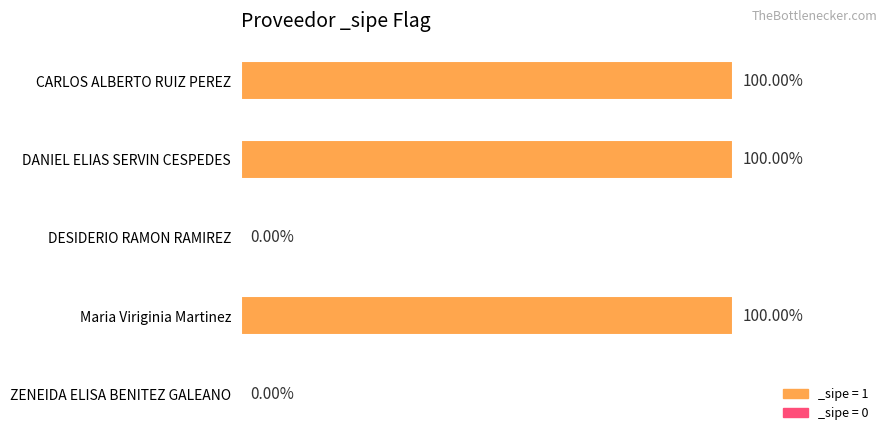

What is the difference between the second highest and minimum values?

1